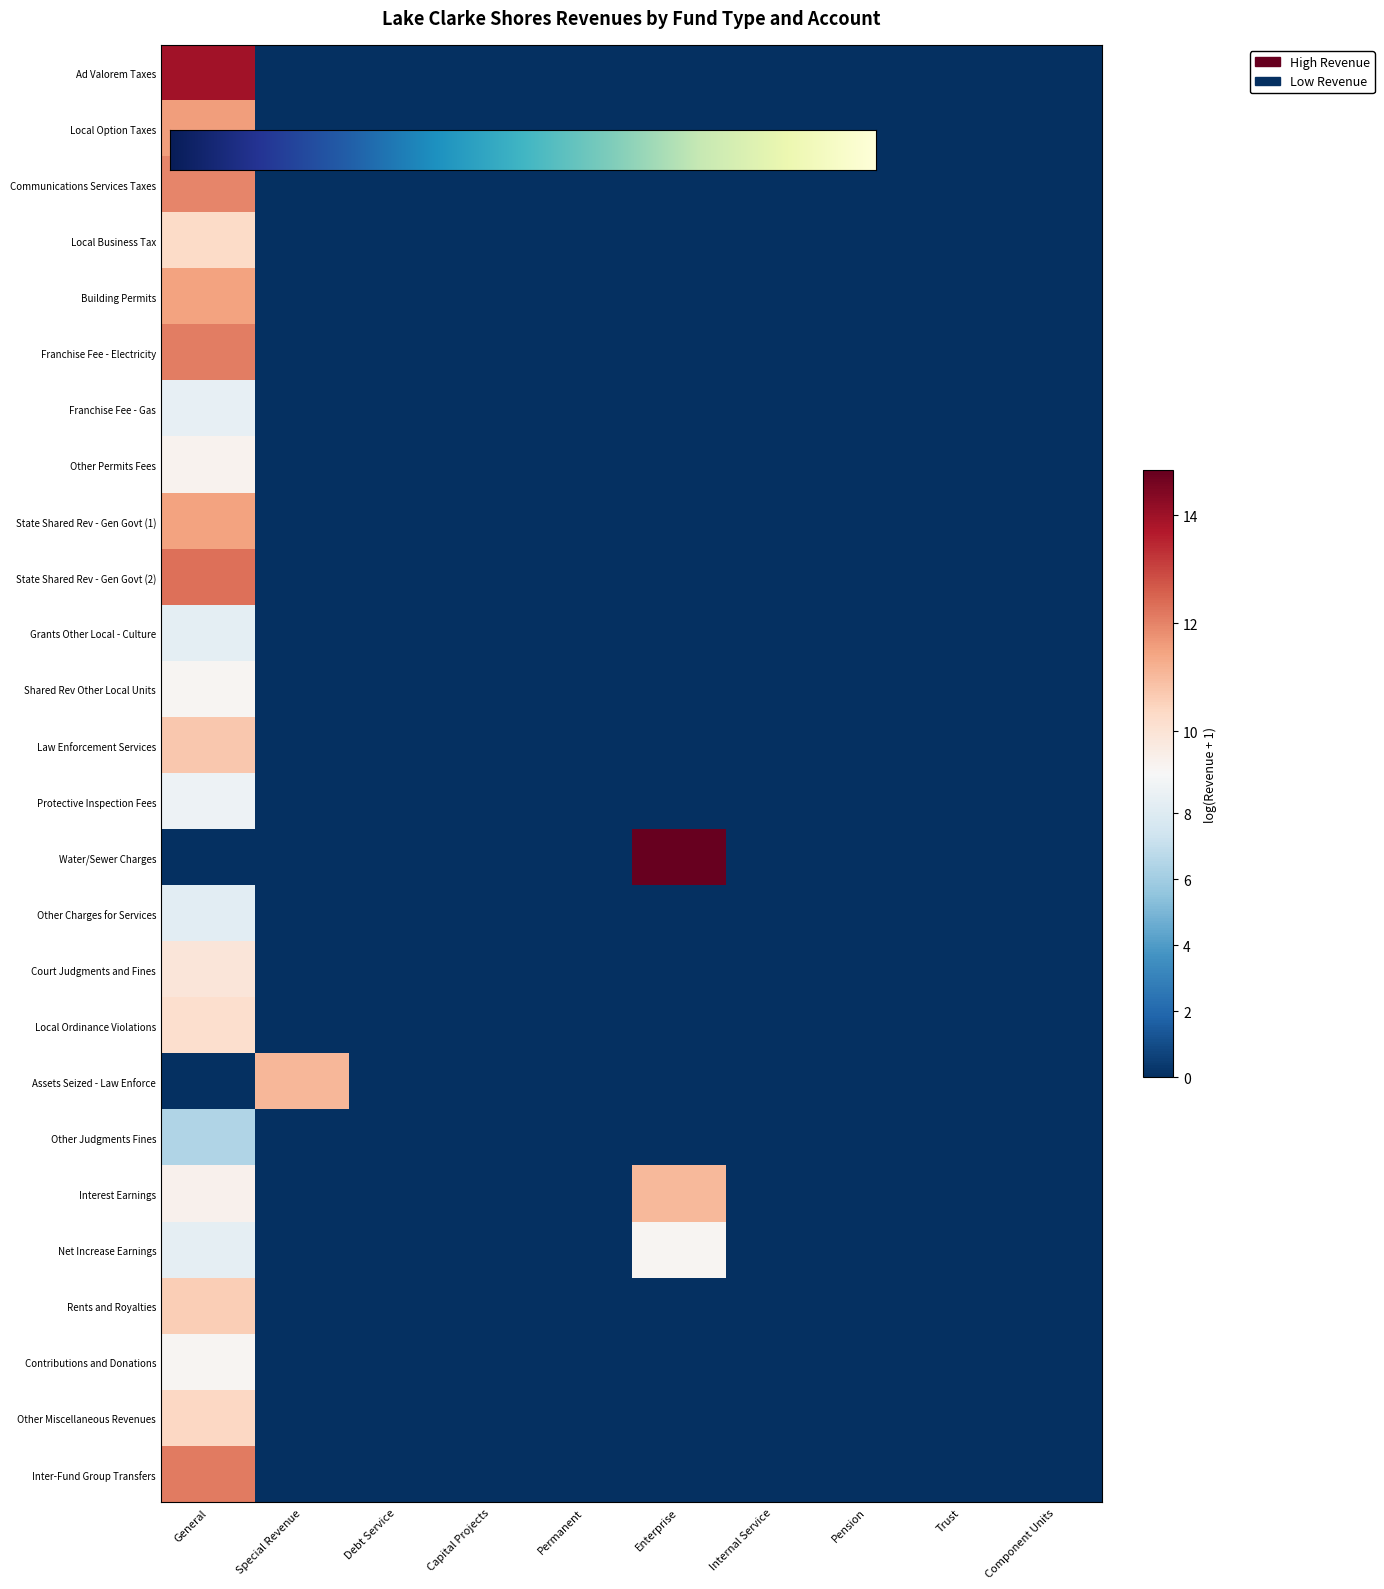

Which series has the largest total across all categories?

Water/Sewer Charges